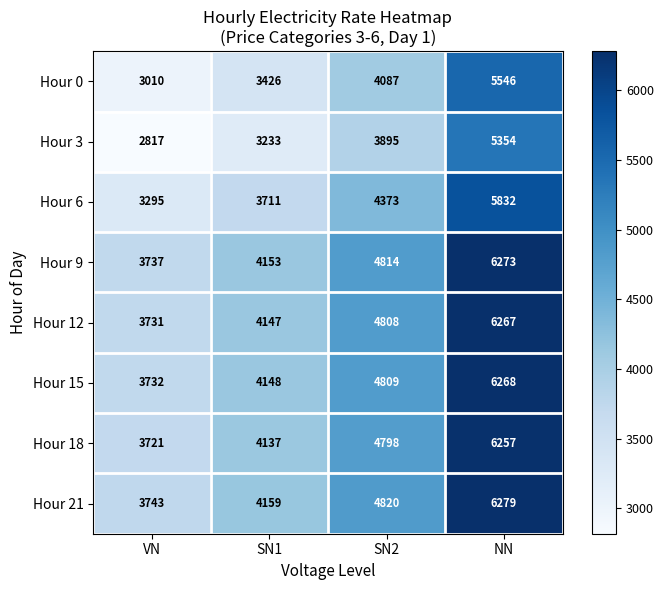

At which category is the sum across all series the highest?

NN